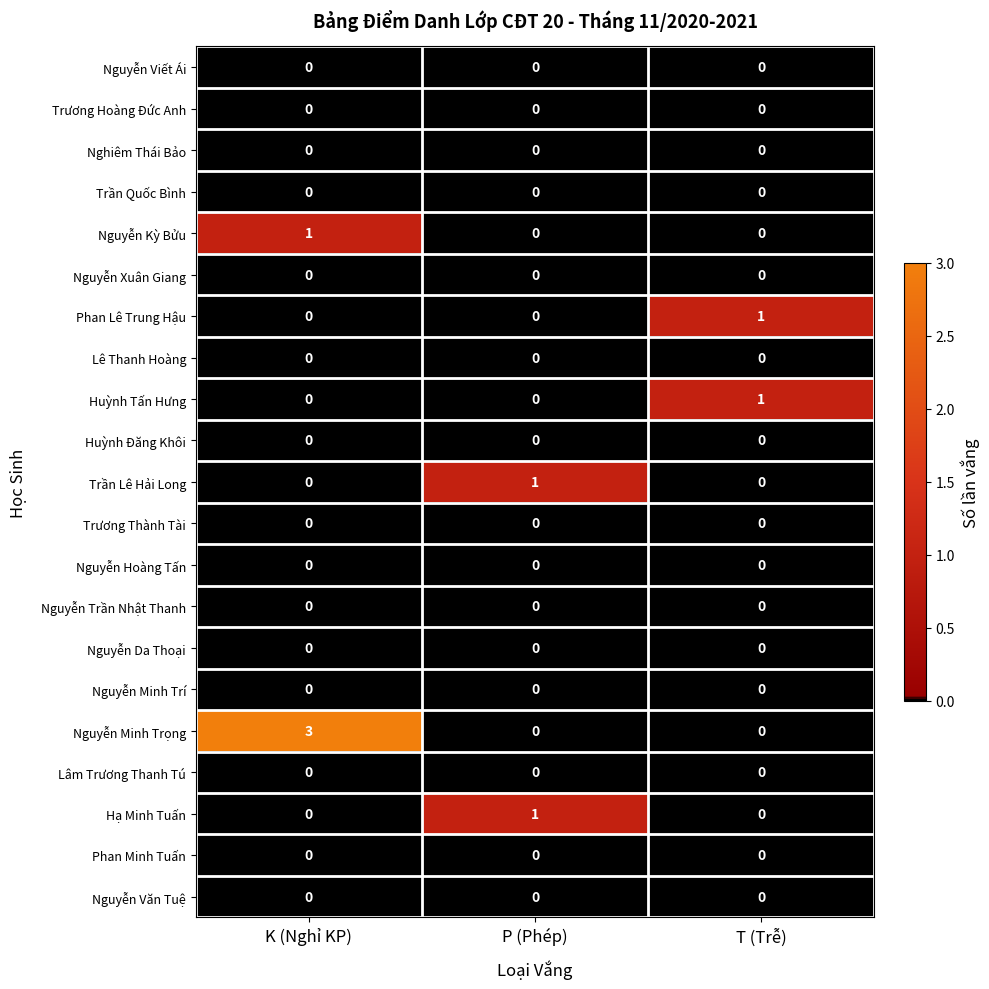

Which series has the largest range (max minus min)?

Nguyễn Minh Trọng